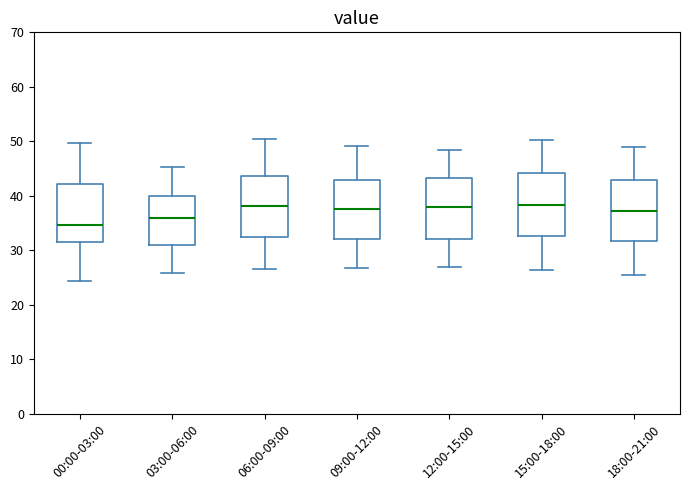

Where does the upper whisker of the box for 15:00-18:00 end on the y-axis? The values are not printed on the chart, so give them approximately, as read against the axis.

50